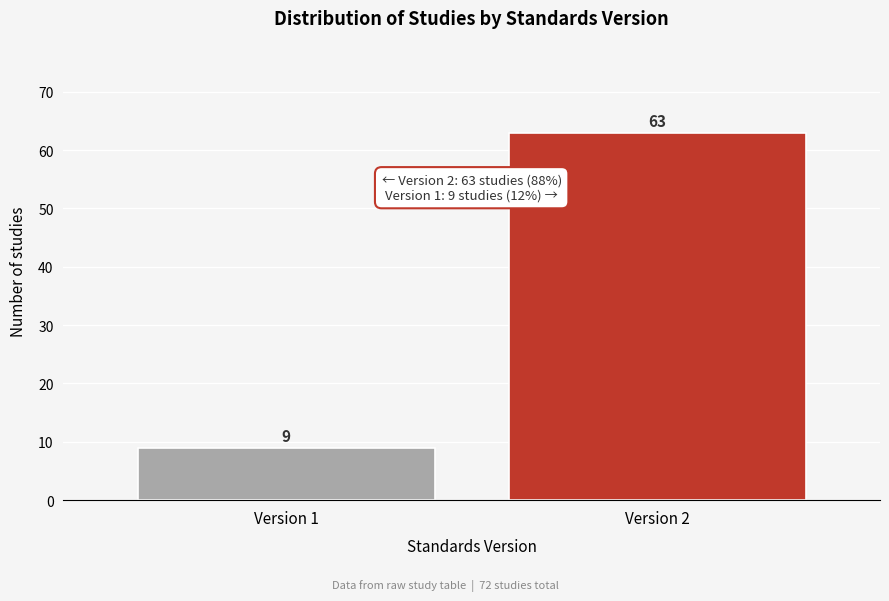

Reading left to right, transcribe all the data shown in this chart.

Version 1=9	Version 2=63